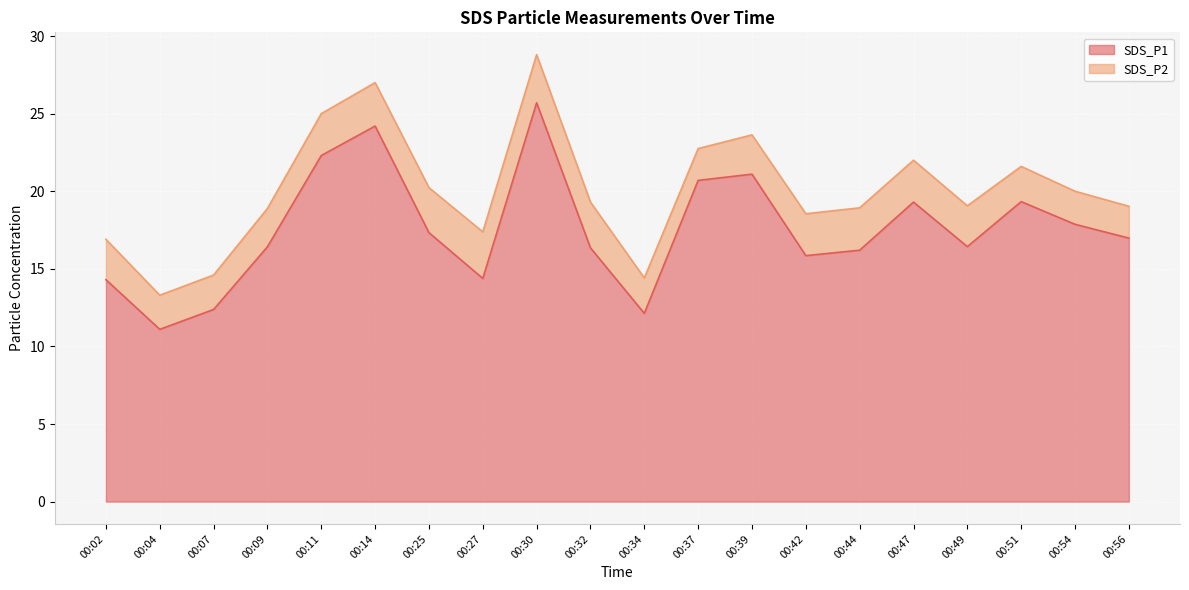

How many values are below 16?

6